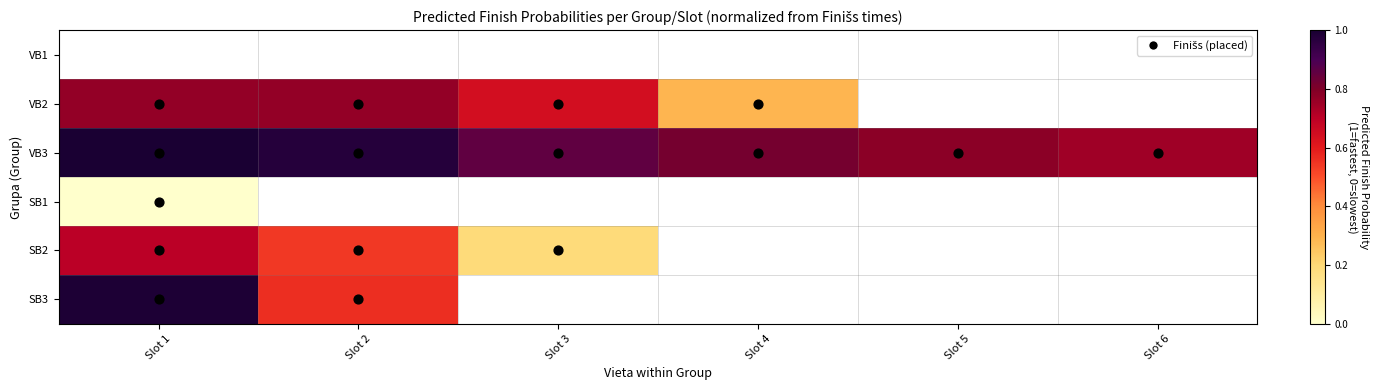

Is it true that SB2 equals 0.2 at Slot 1?

False